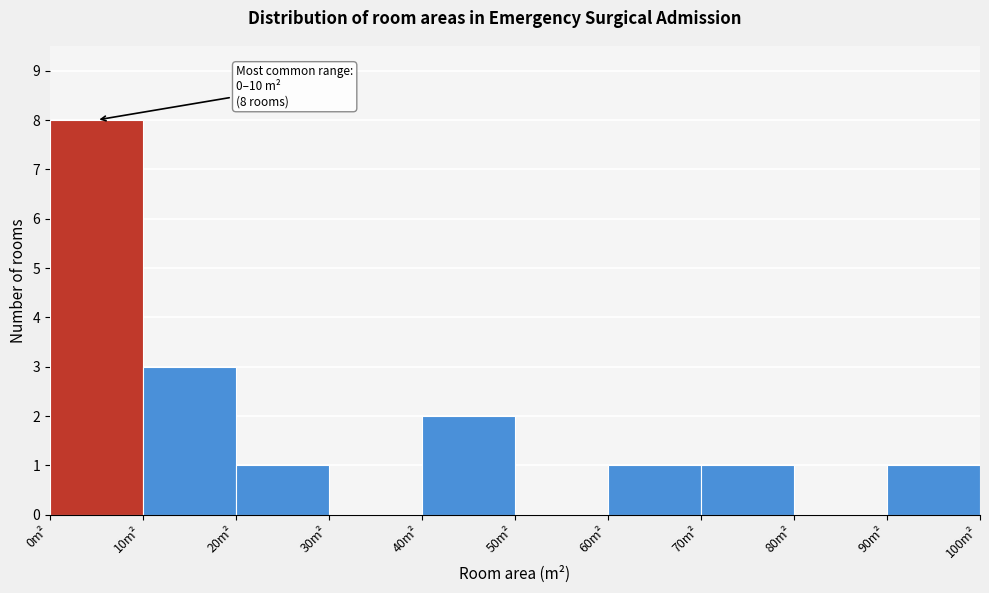

Over which range of the x-axis is the bar tallest?

0 to 10